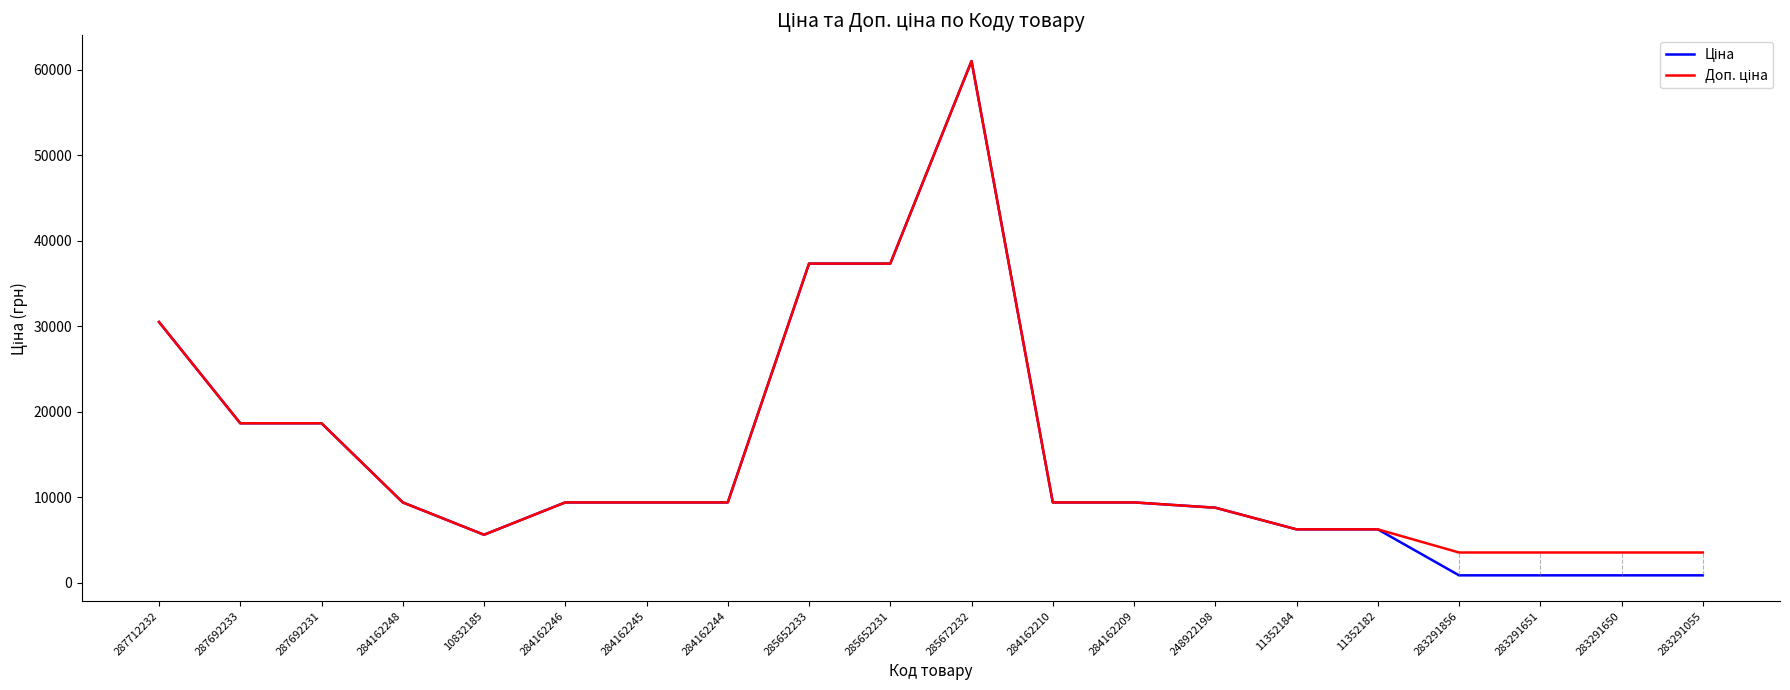

Which label corresponds to the largest value in the chart?

285672232